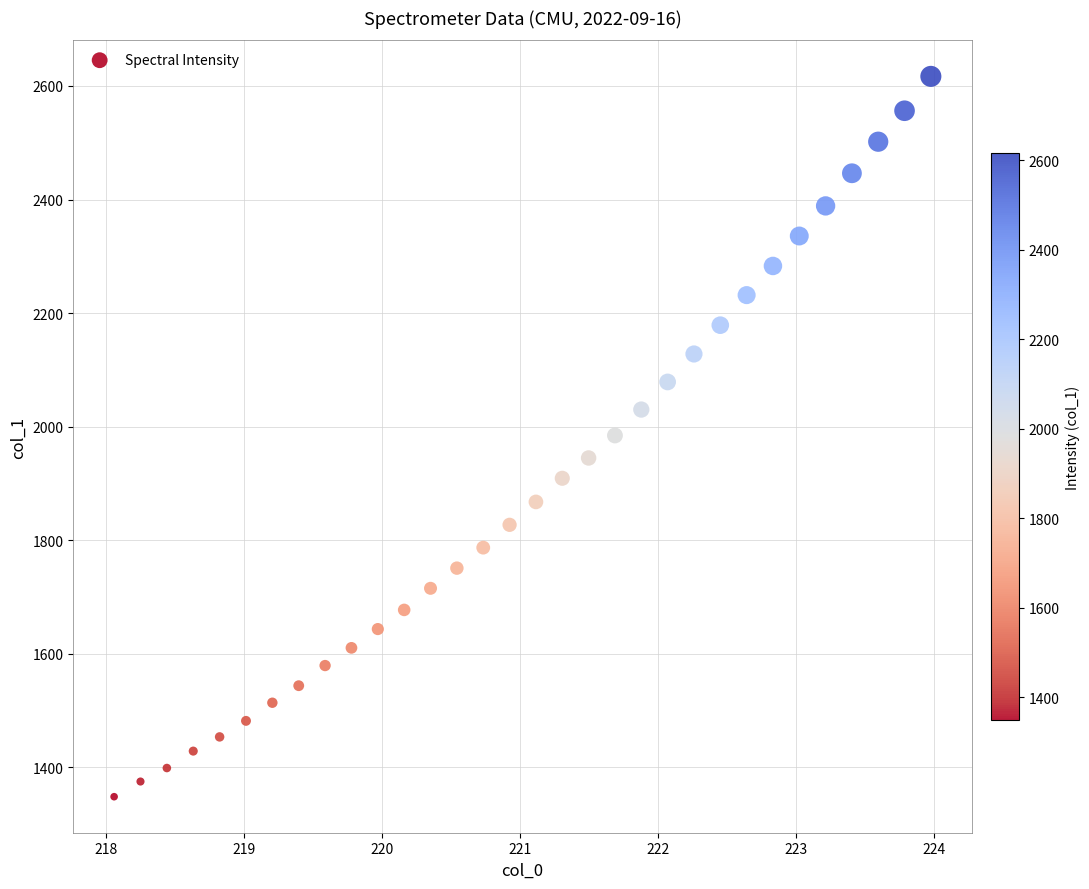

What is the range of X values (max minus min)?

5.9